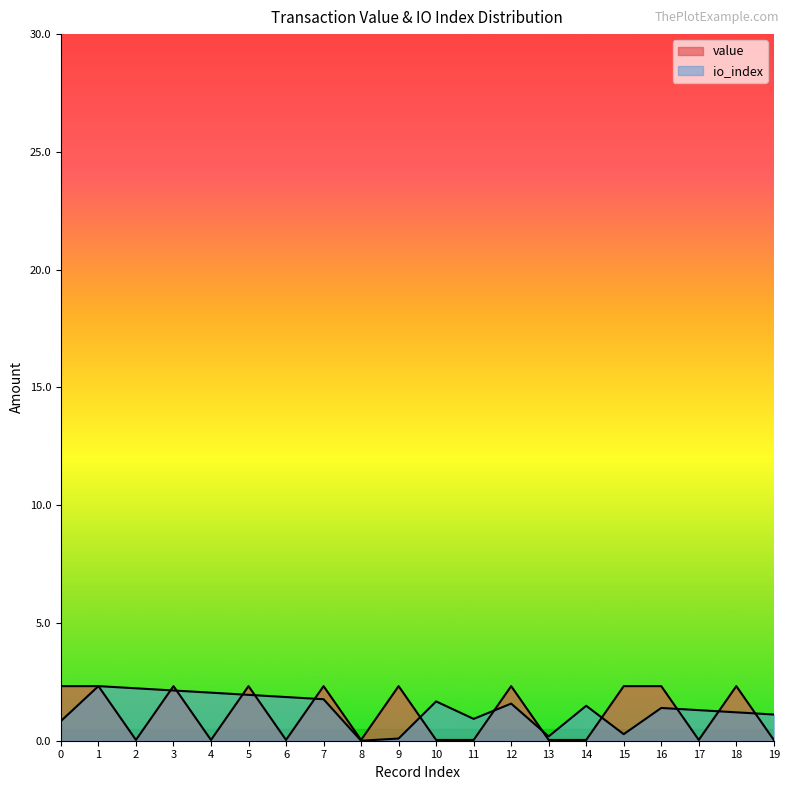

Is the value of io_index at 5 greater than the value of value at 5?

No